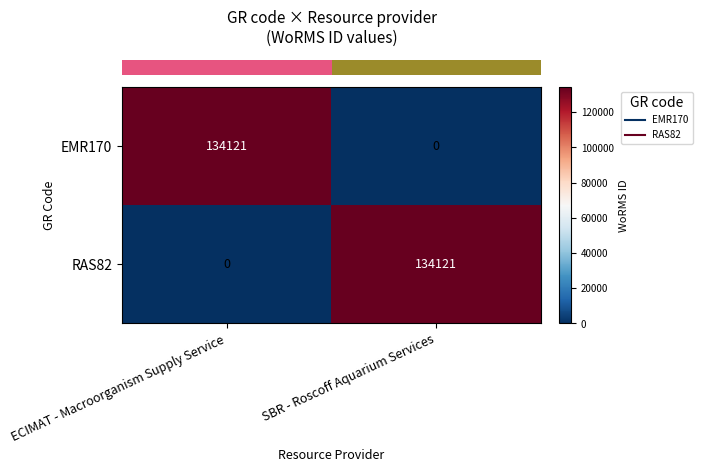

What is the sum of the EMR170 values at ECIMAT - Macroorganism Supply Service and SBR - Roscoff Aquarium Services?

134121